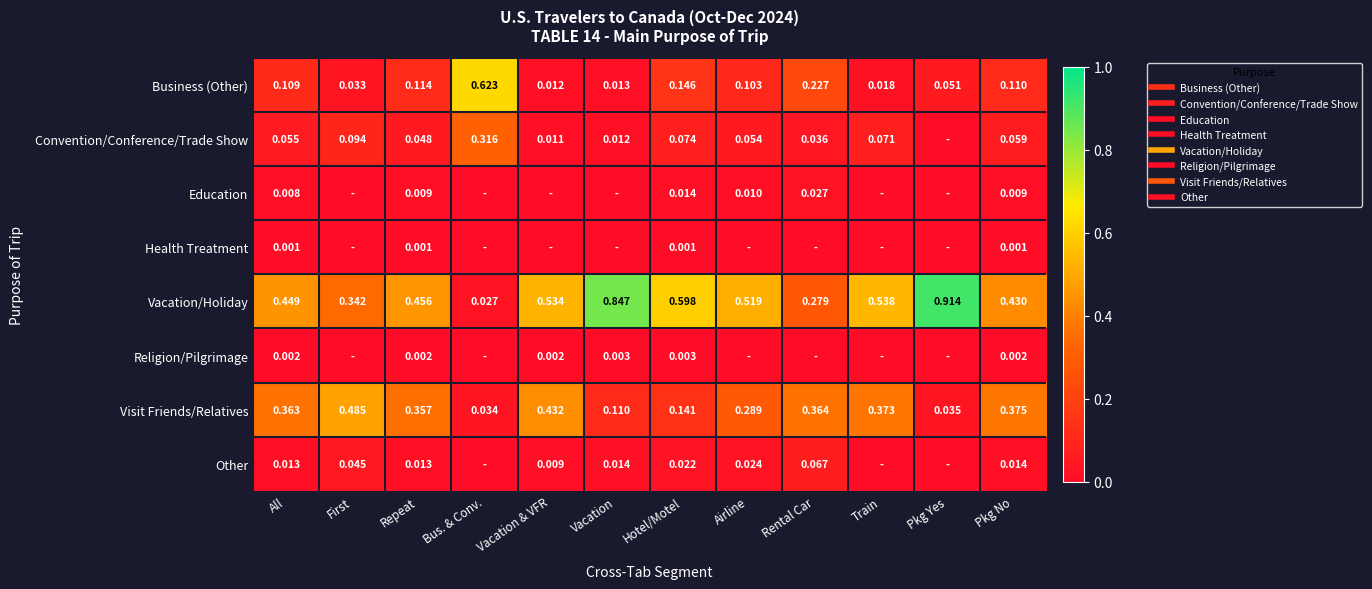

Which has a higher value, Pkg No or Pkg Yes?

Pkg No